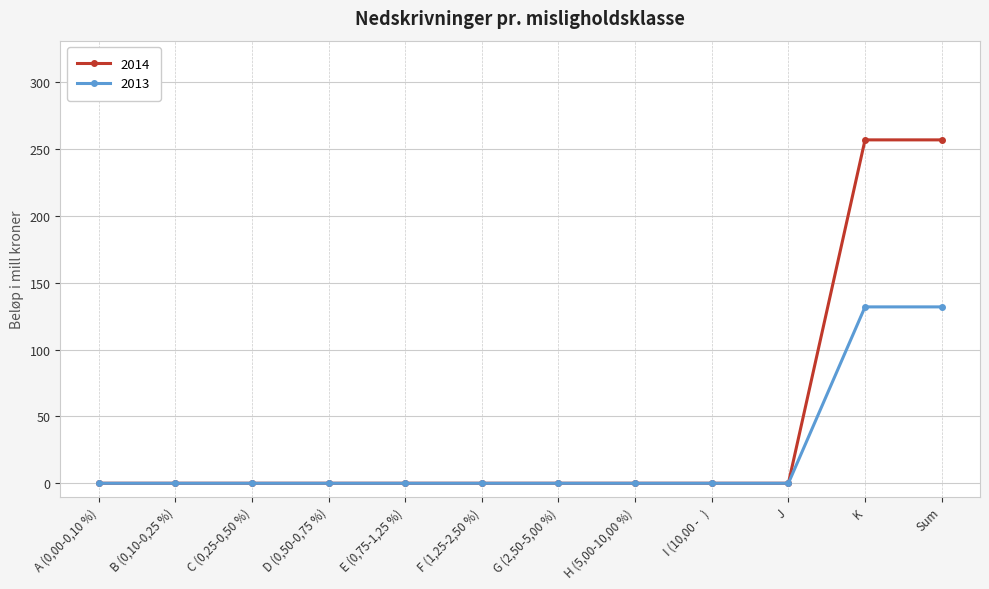

What is the difference between the highest and lowest values at K?

125